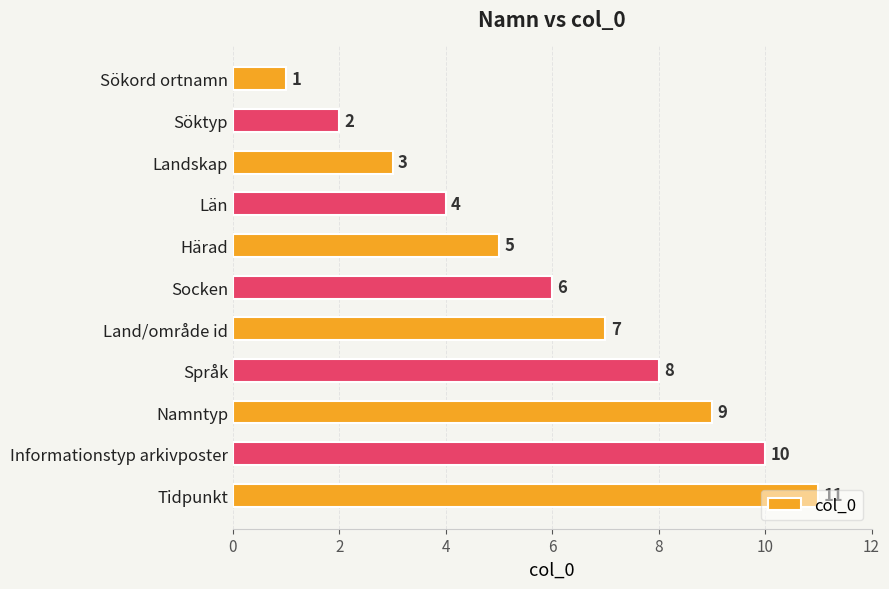

What is the value of the 7th bar from the top?

7